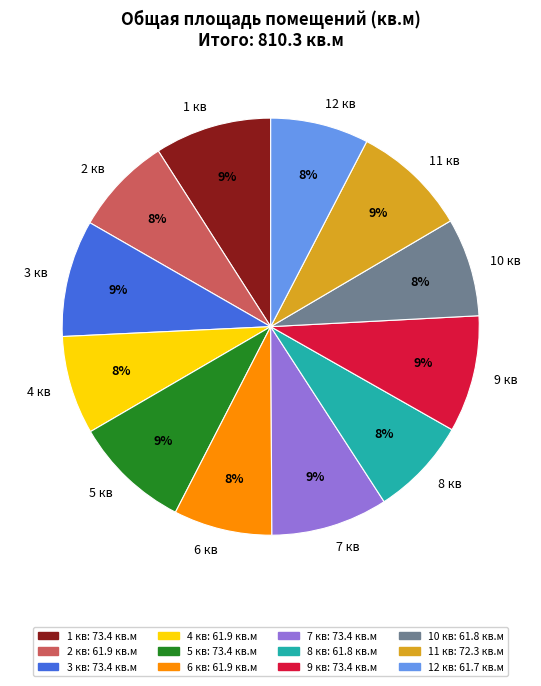

To the nearest percent, what percentage of the pie is 10 кв?

8%